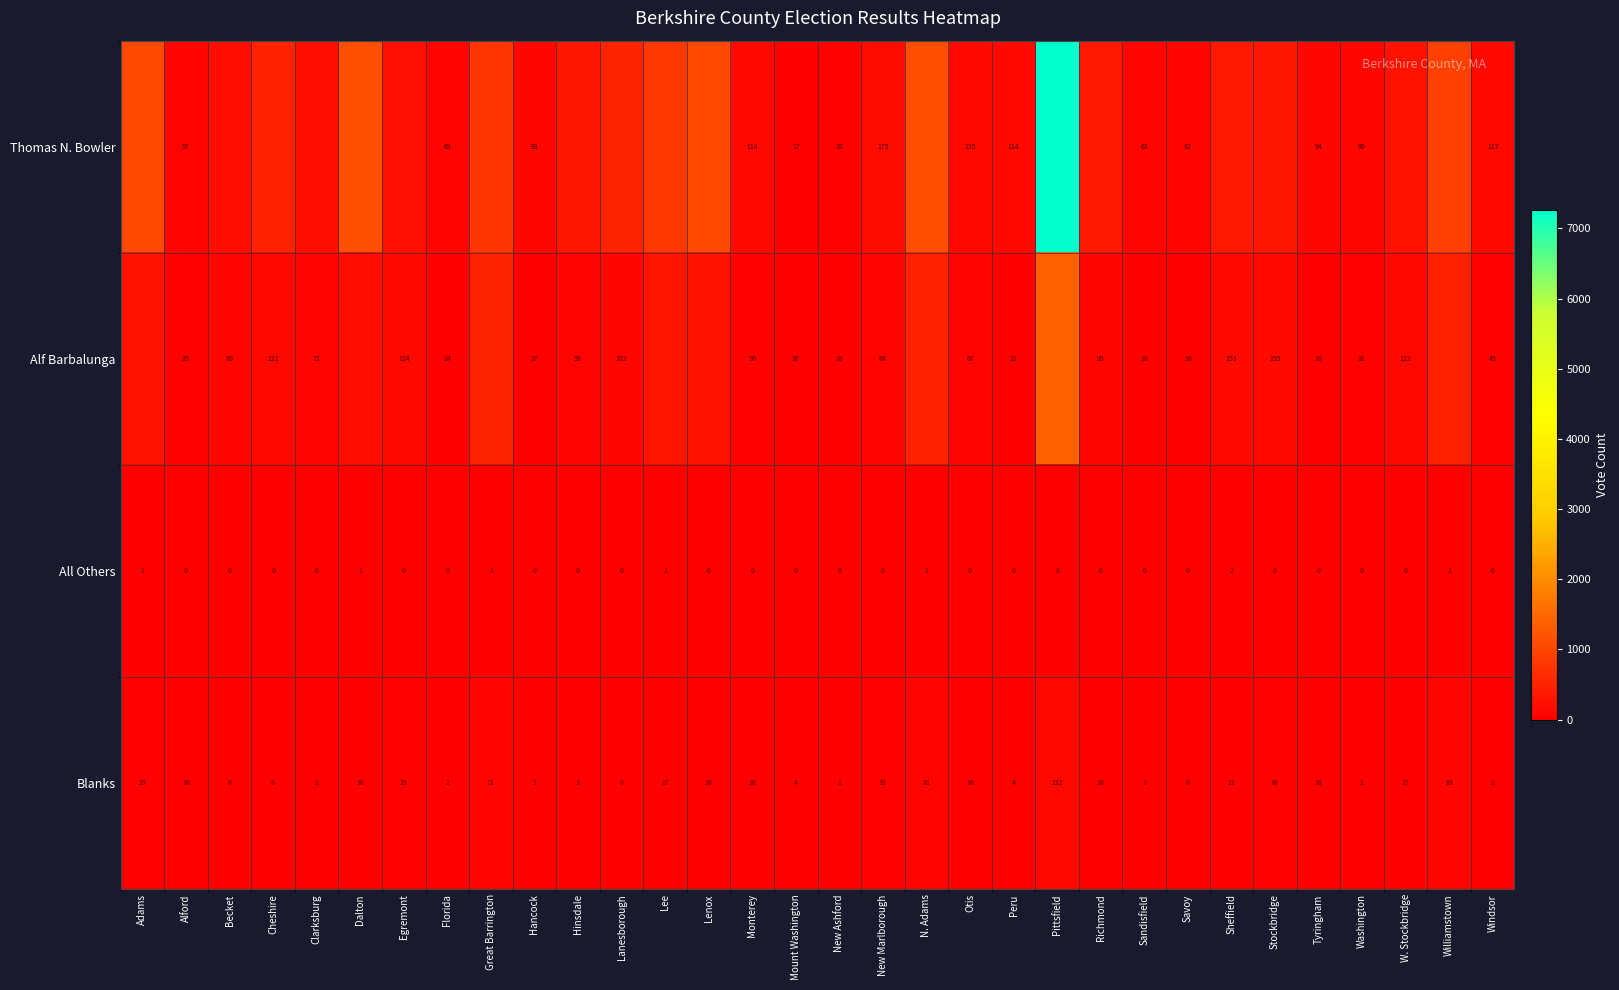

What is the difference between the Thomas N. Bowler values at Mount Washington and Peru?

97